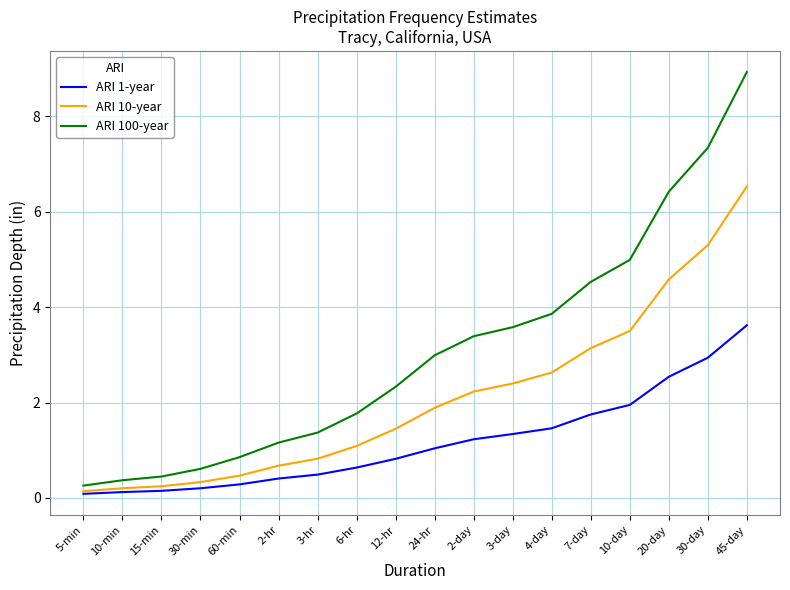

List the series in order of their peak value, highest first.

ARI 100-year, ARI 10-year, ARI 1-year